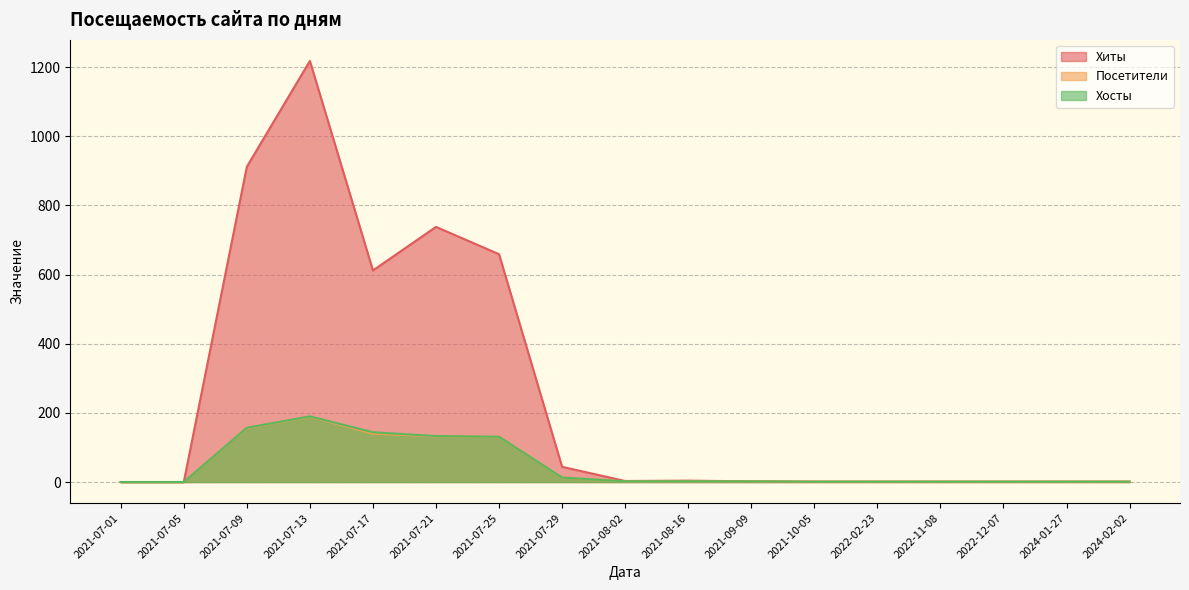

True or false: Хиты has more than 2 points higher than both neighbors.

True